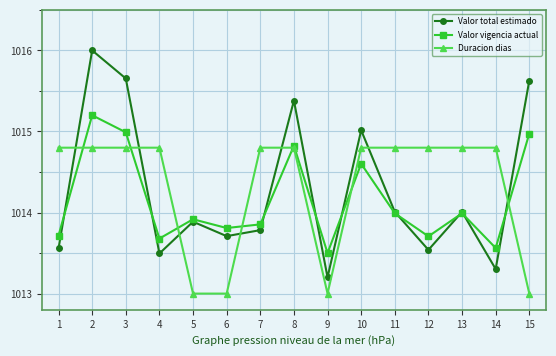

The value of Duracion dias at 5 is 1698.5. True or false?

False